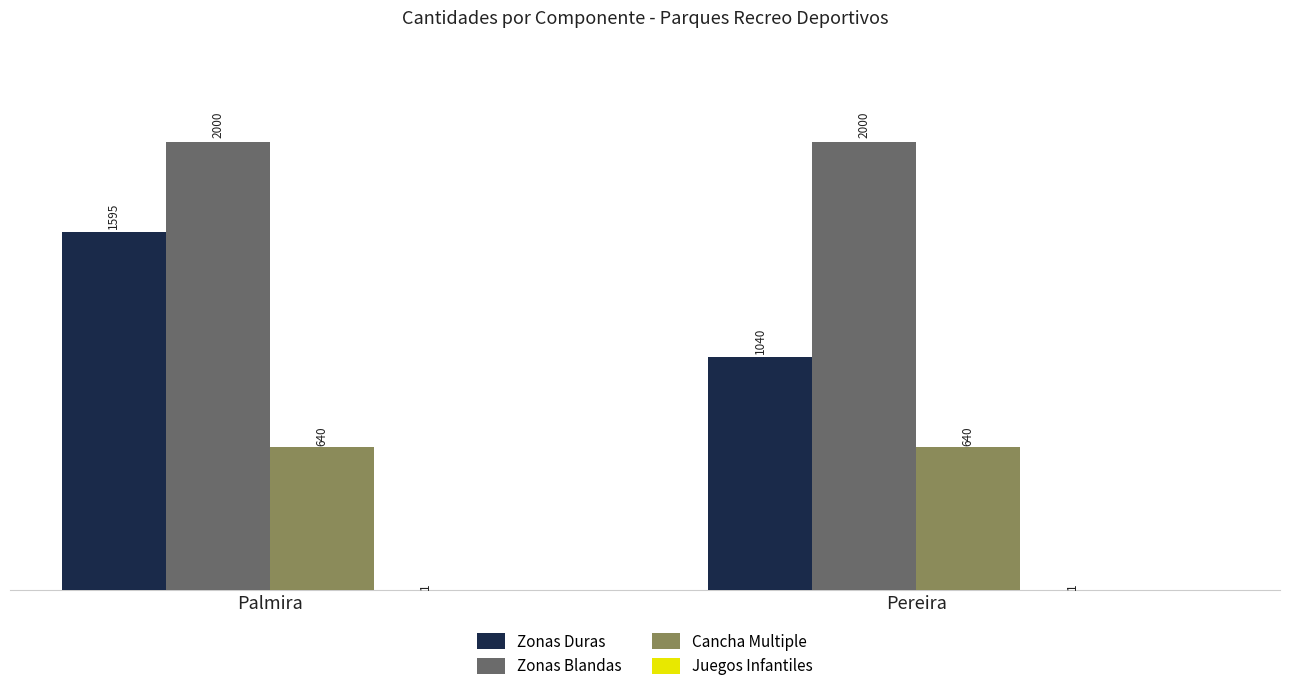

What is the greatest value displayed?

2000